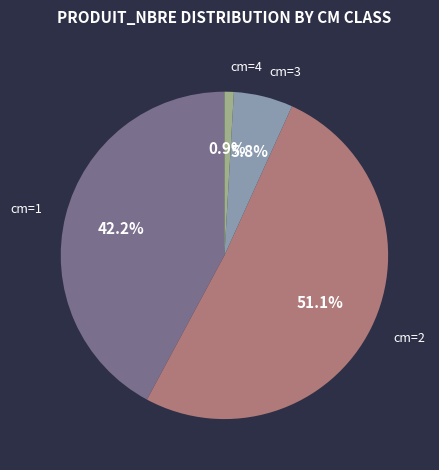

Rank the categories by value from highest to lowest.

cm=2, cm=1, cm=3, cm=4